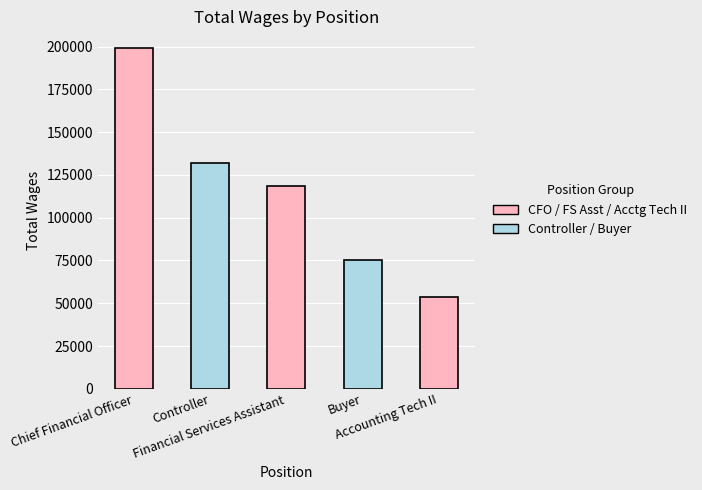

At which label is the value closest to 126366?

Controller